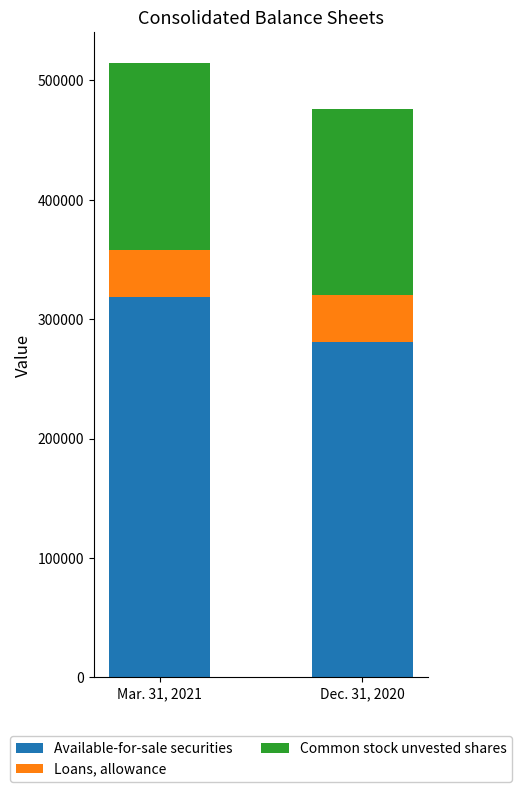

What is the minimum value for Available-for-sale securities?

280824